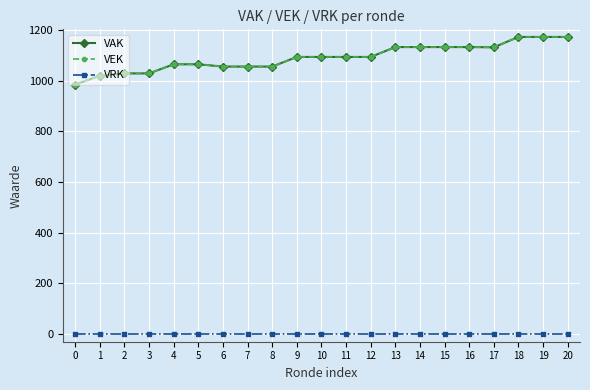

What is the approximate value of VEK at 3, to the nearest 5?

1030